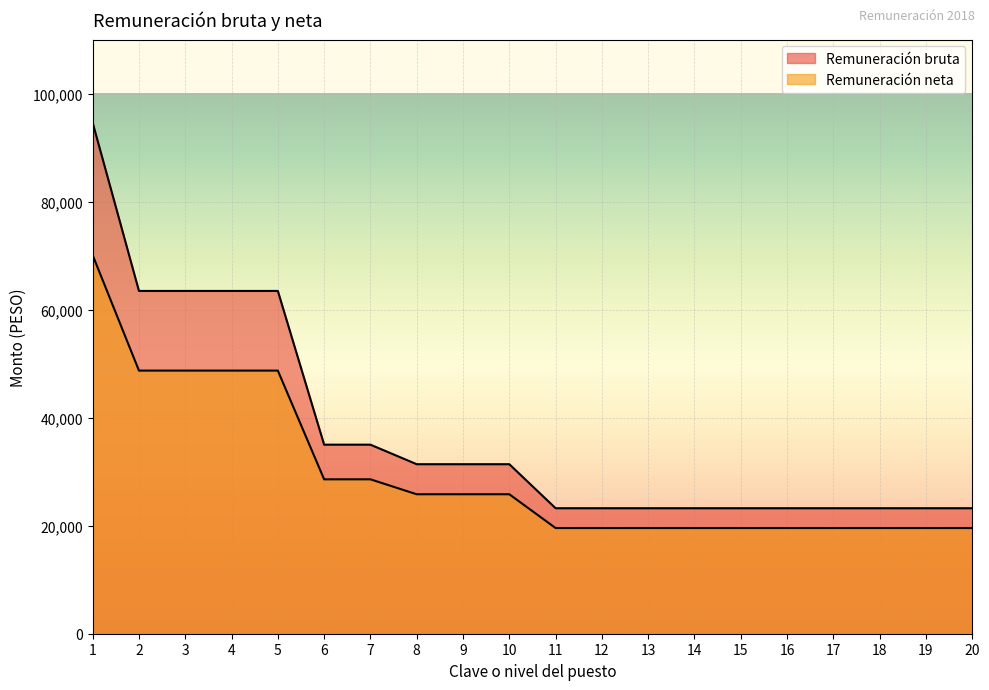

The value of Remuneración neta at 6 is 28583.9. True or false?

True